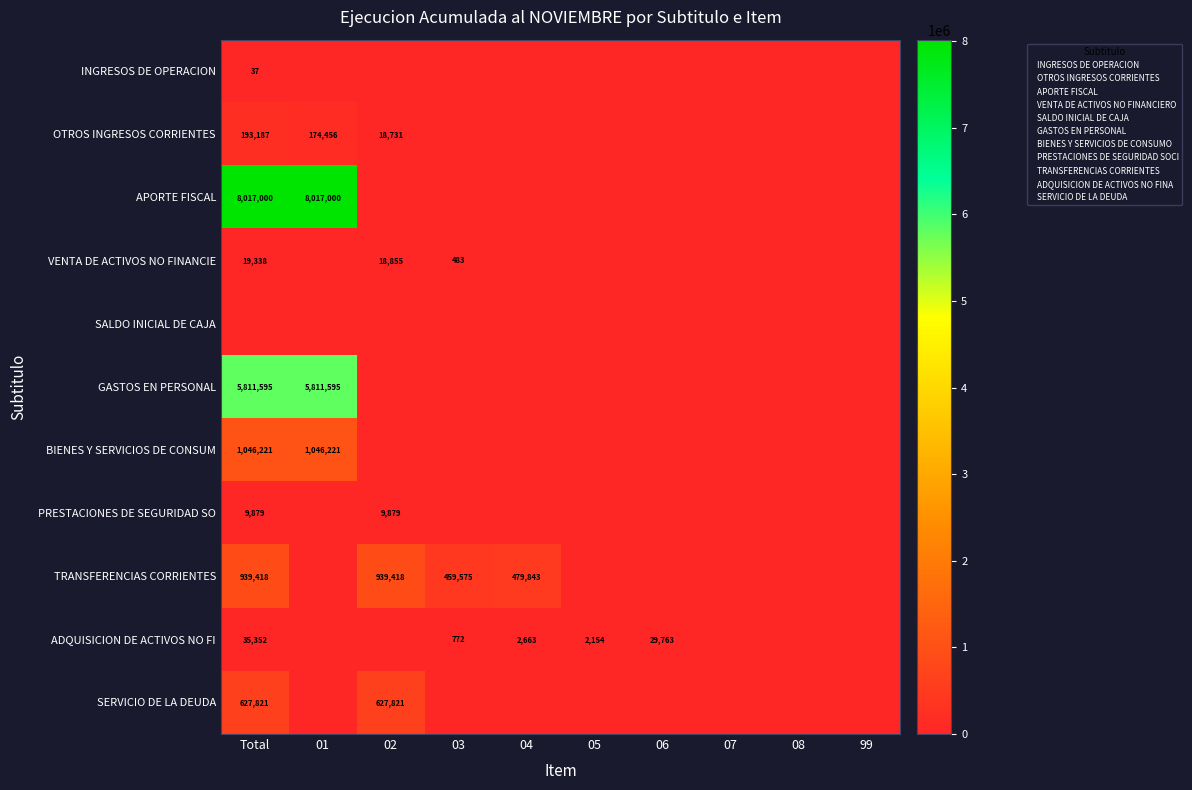

Is it true that SERVICIO DE LA DEUDA equals 627821 at 02?

True